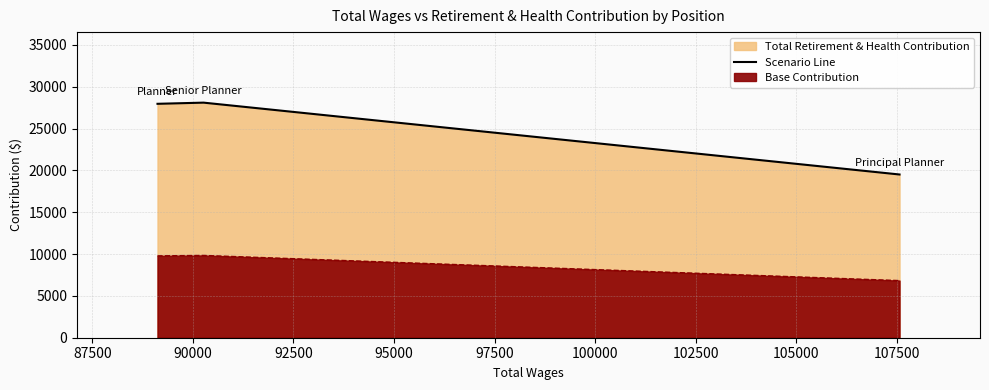

What is the greatest value displayed?

28099